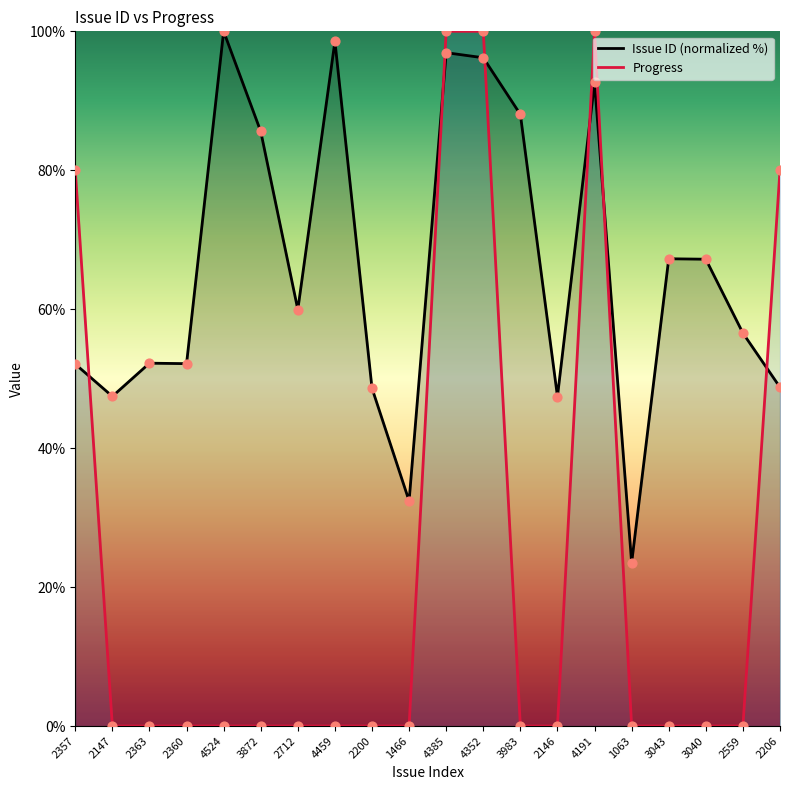

Is the value of Issue ID (normalized %) at 2360 greater than the value of Progress at 3872?

Yes